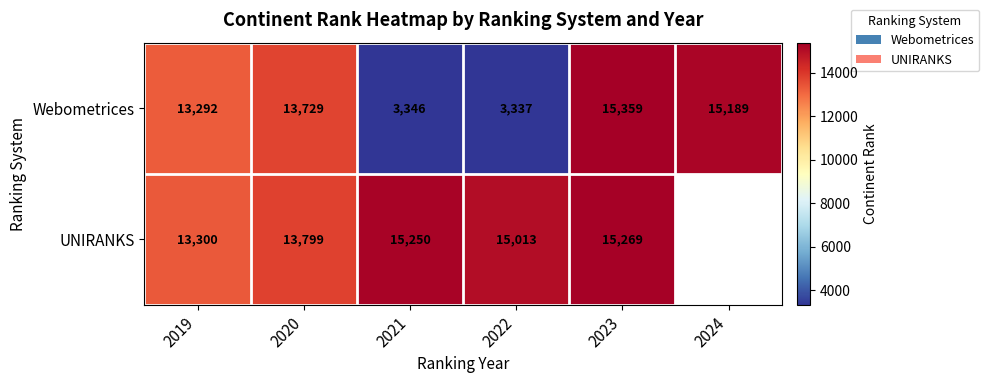

What is the minimum value for Webometrices?

3337